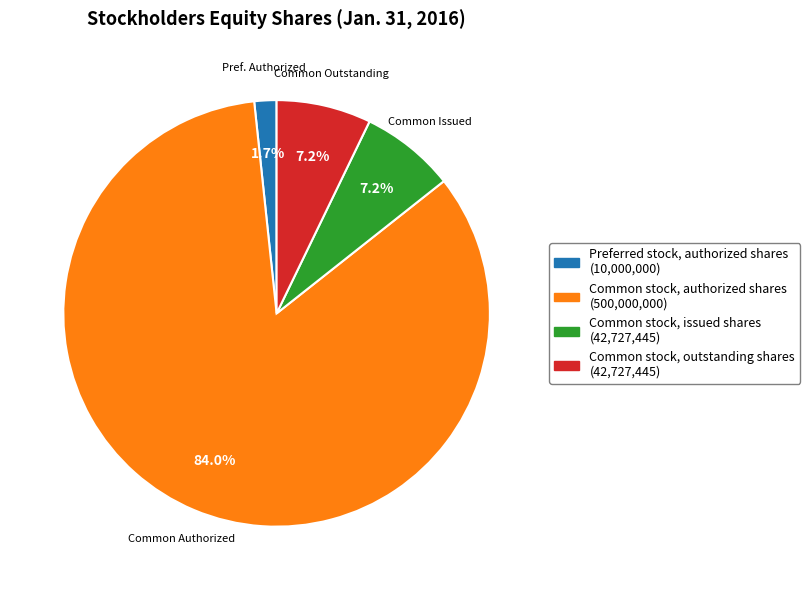

To the nearest percent, what is the difference between the largest and smallest slice percentages?

82%